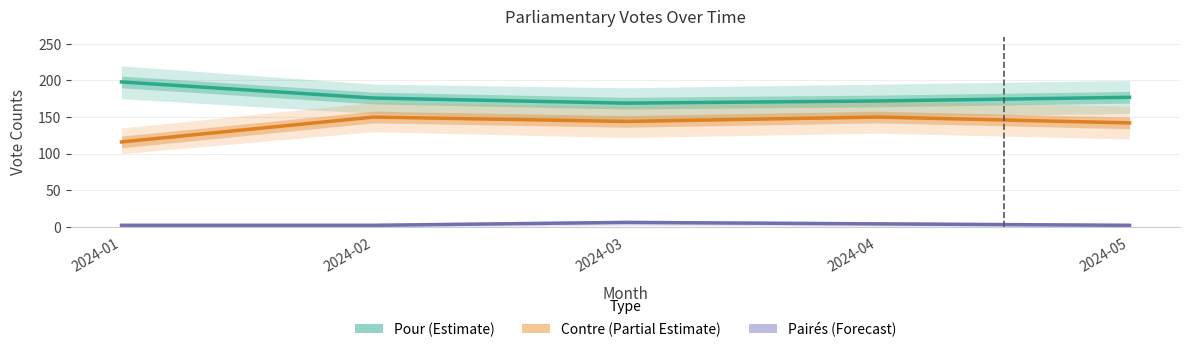

Read the Pairés (Forecast) value at 2024-01.

2